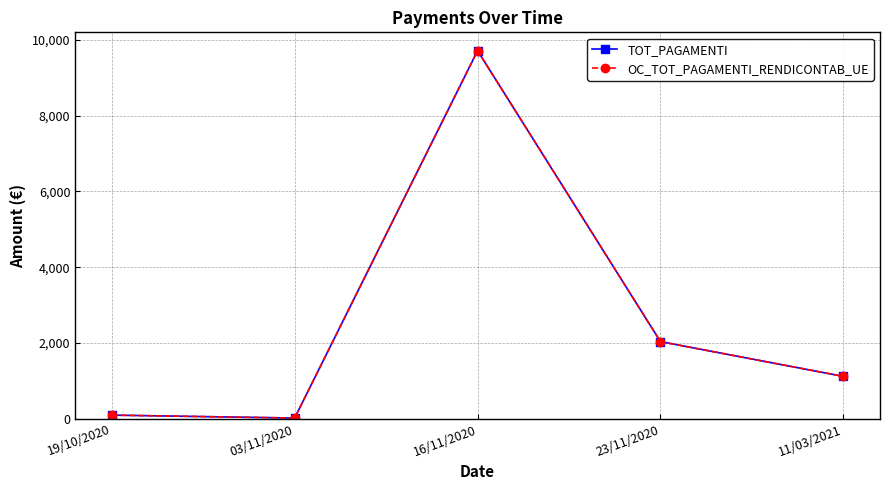

Which has a higher value, 23/11/2020 or 19/10/2020?

23/11/2020